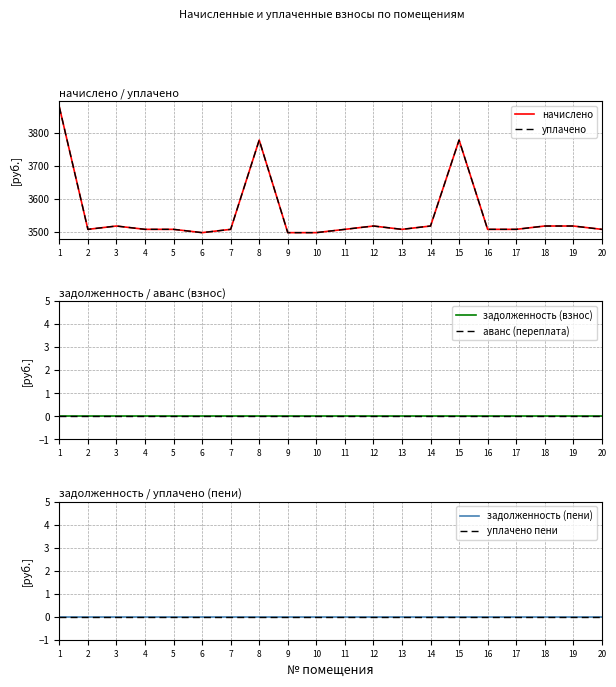

At which category is the sum across all series the highest?

1